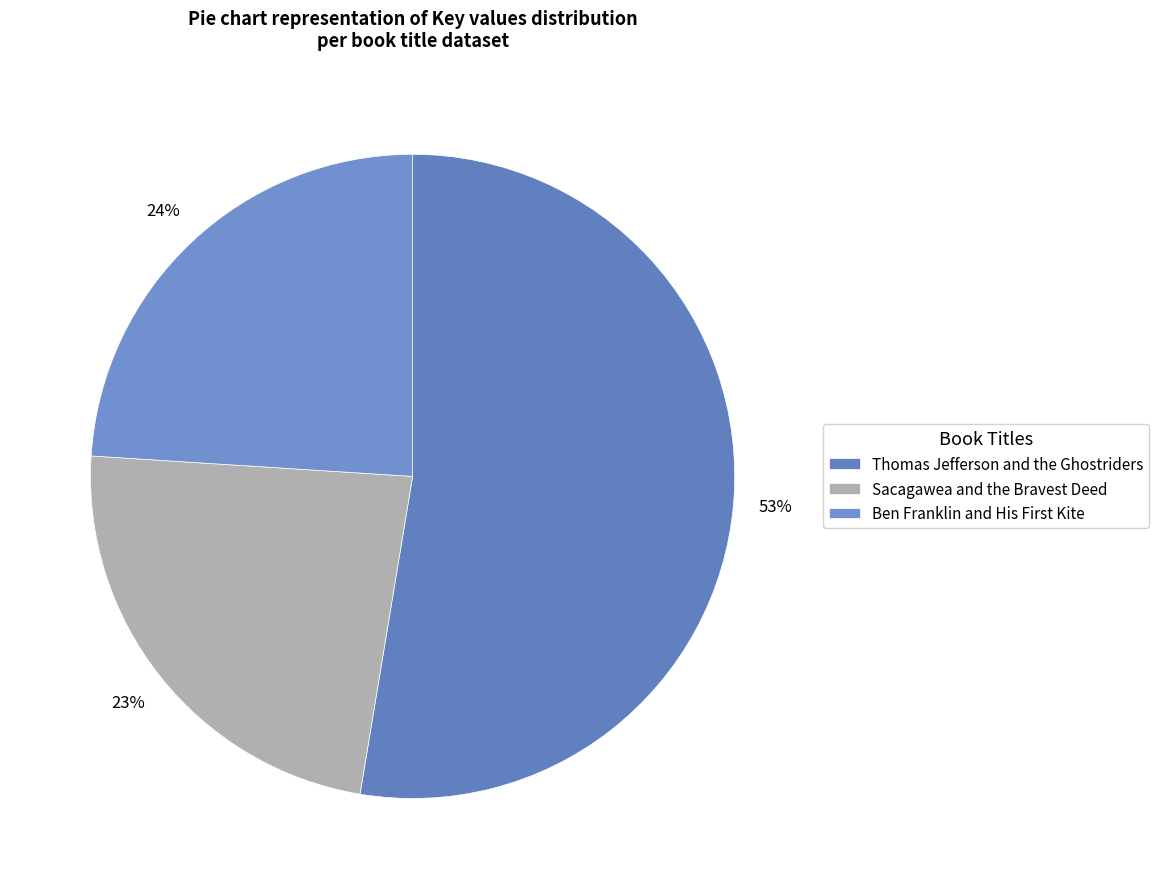

Which slice is the smallest?

Sacagawea and the Bravest Deed